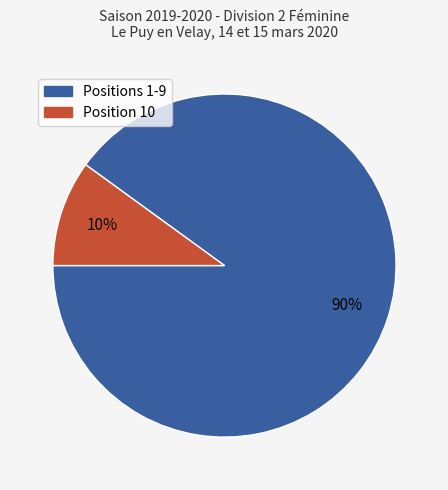

To the nearest percent, what is the difference between the largest and smallest slice percentages?

80%